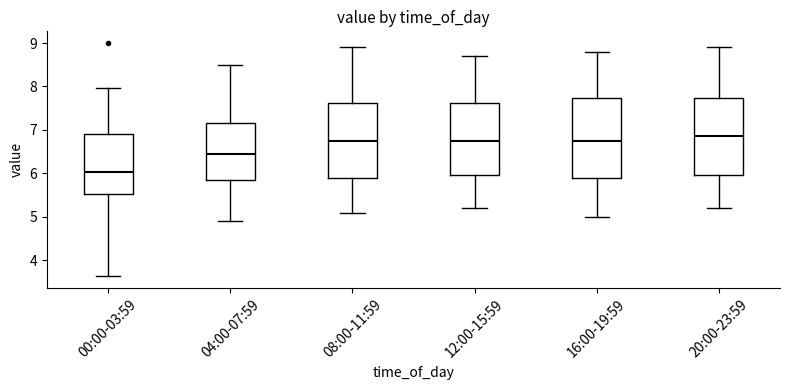

Where does the upper whisker of the box for 08:00-11:59 end on the y-axis? The values are not printed on the chart, so give them approximately, as read against the axis.

8.9